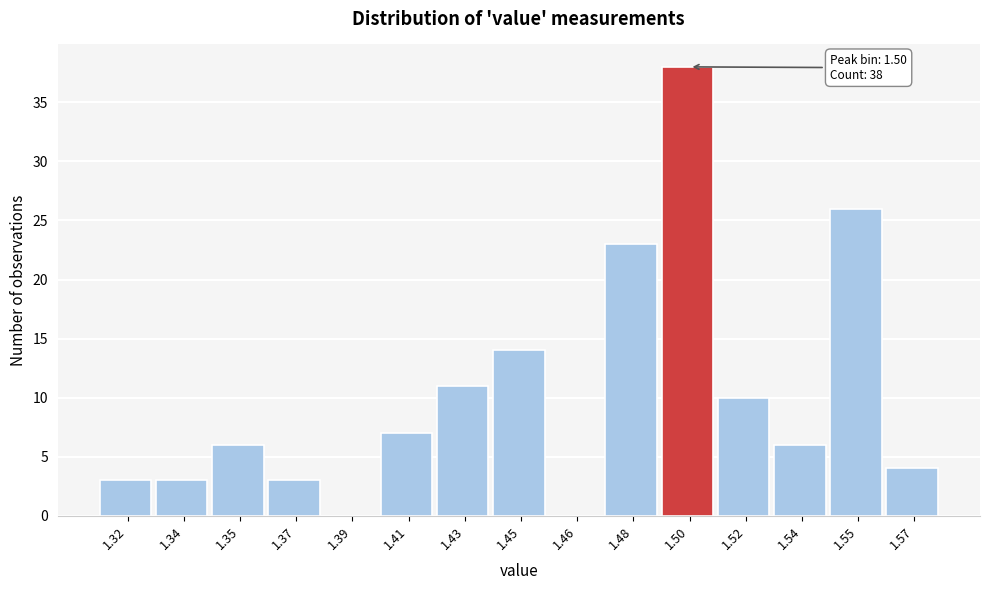

Reading right to left, extract all data points from this chart.

1.57=4	1.55=26	1.54=6	1.52=10	1.50=38	1.48=23	1.46=0	1.45=14	1.43=11	1.41=7	1.39=0	1.37=3	1.35=6	1.34=3	1.32=3